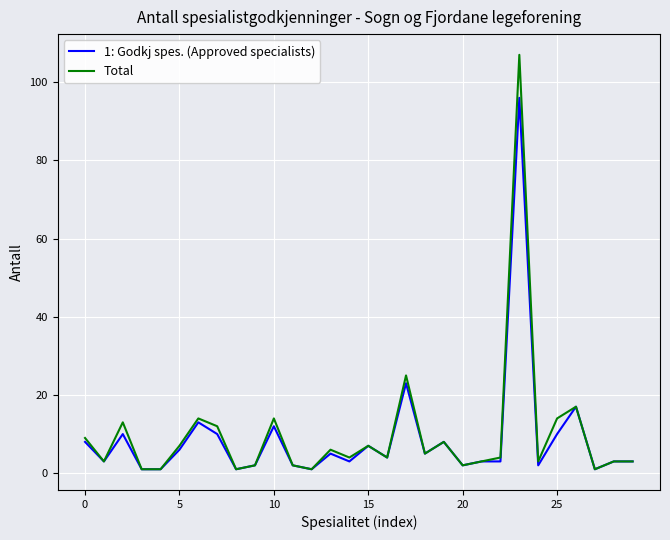

Reading right to left, list all the values displayed in this chart.

1: Godkj spes. (Approved specialists): 3	3	1	17	10	2	96	3	3	2	8	5	23	4	7	3	5	1	2	12	2	1	10	13	6	1	1	10	3	8
Total: 3	3	1	17	14	3	107	4	3	2	8	5	25	4	7	4	6	1	2	14	2	1	12	14	7	1	1	13	3	9